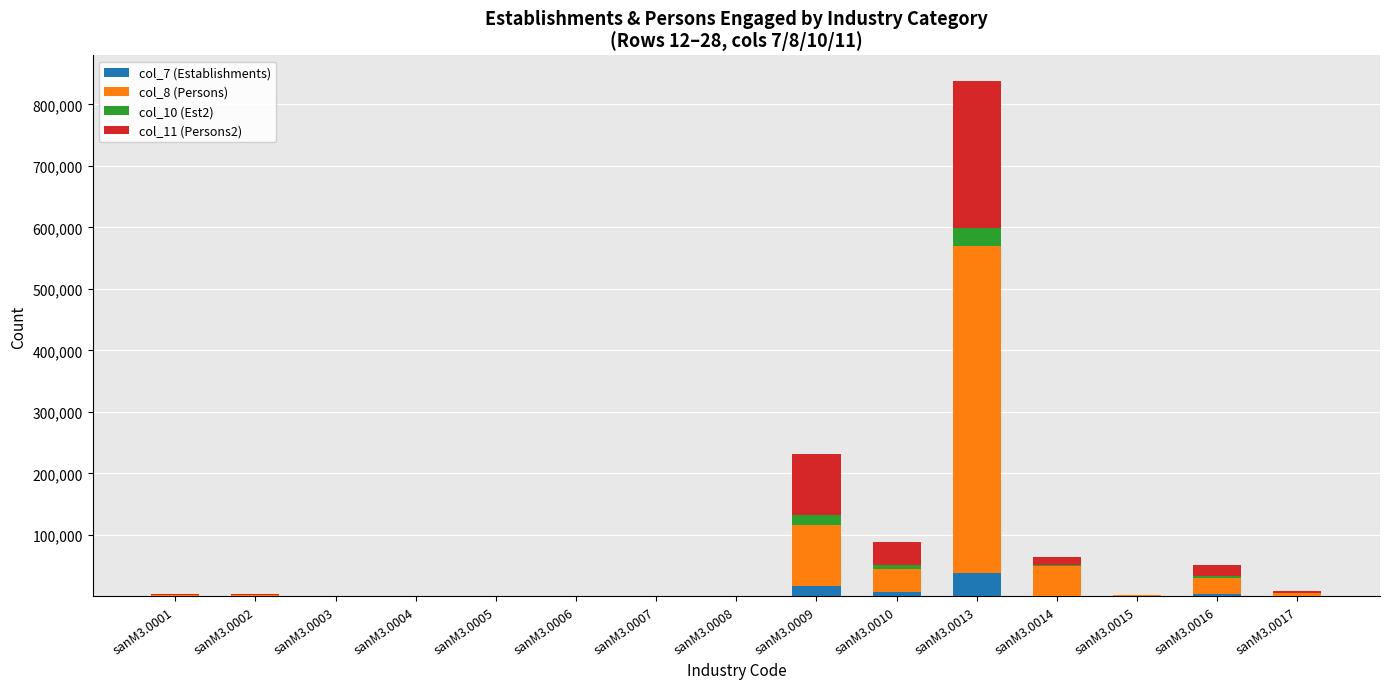

Are the bars horizontal?

No